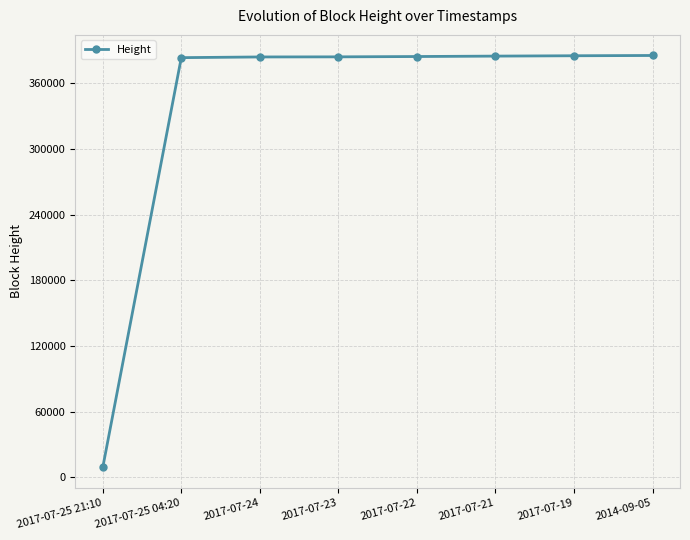

True or false: the data shows 385599 at 2014-09-05.

True